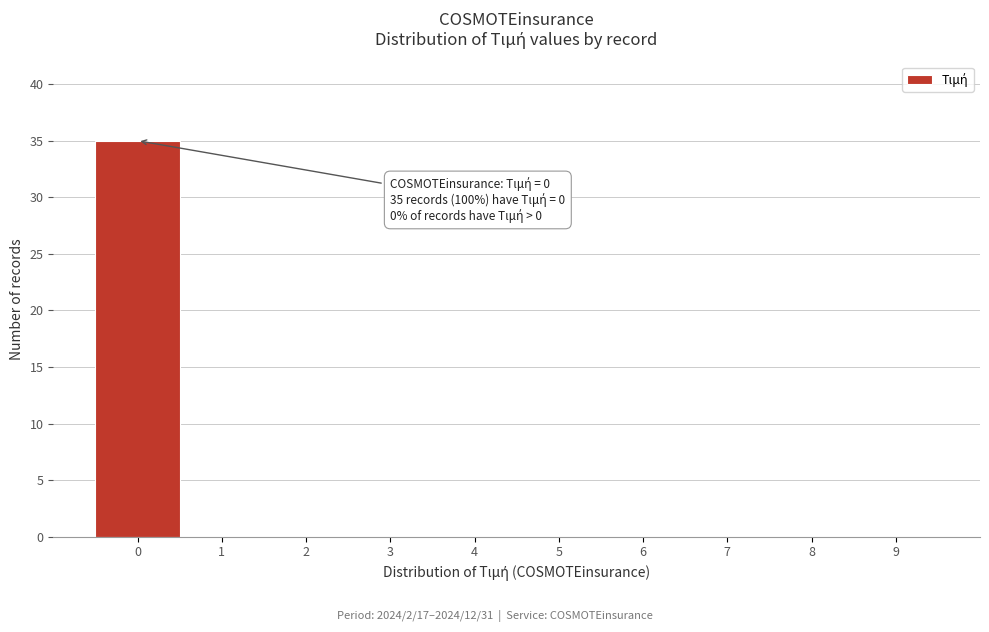

Which range on the x-axis has the tallest bar?

-0.5 to 0.5